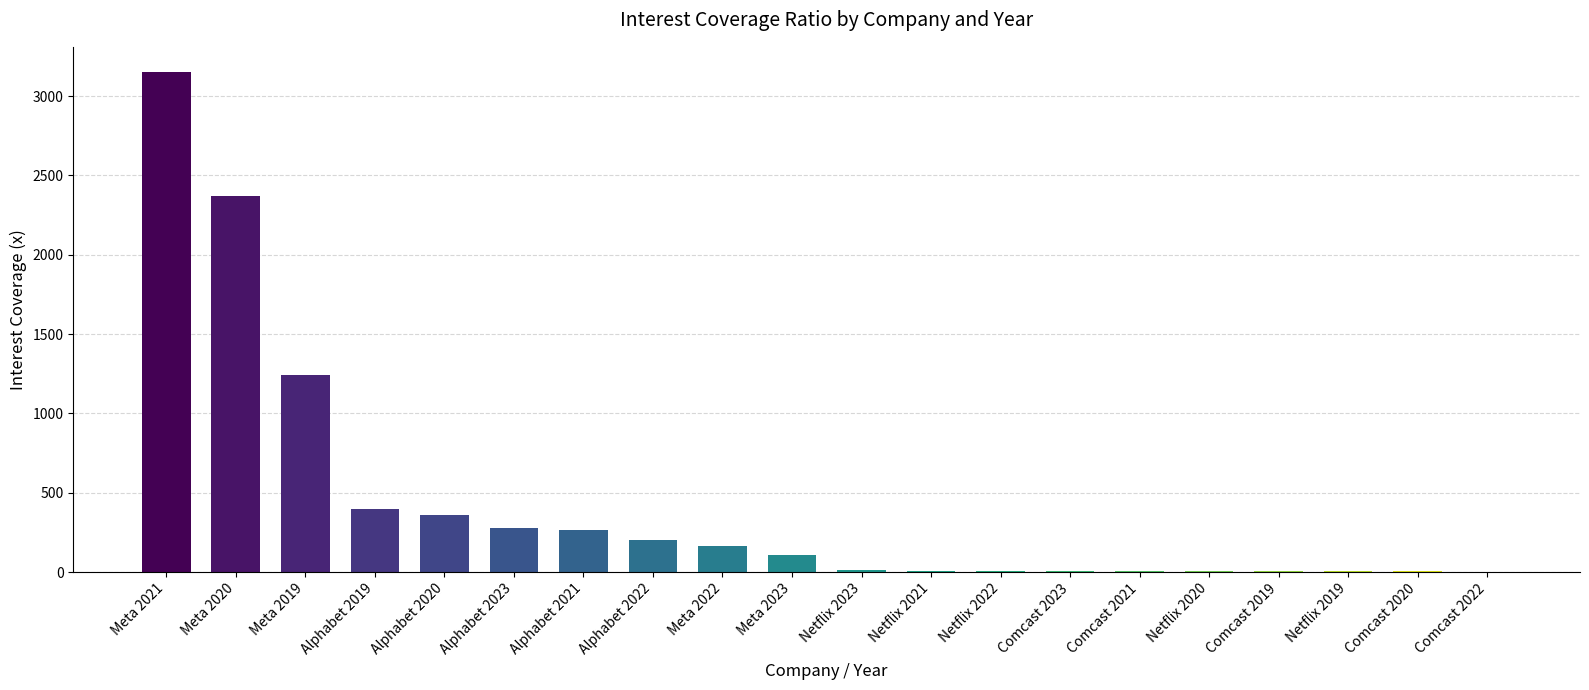

Where is the data nearest to the value 1578?

Meta 2019